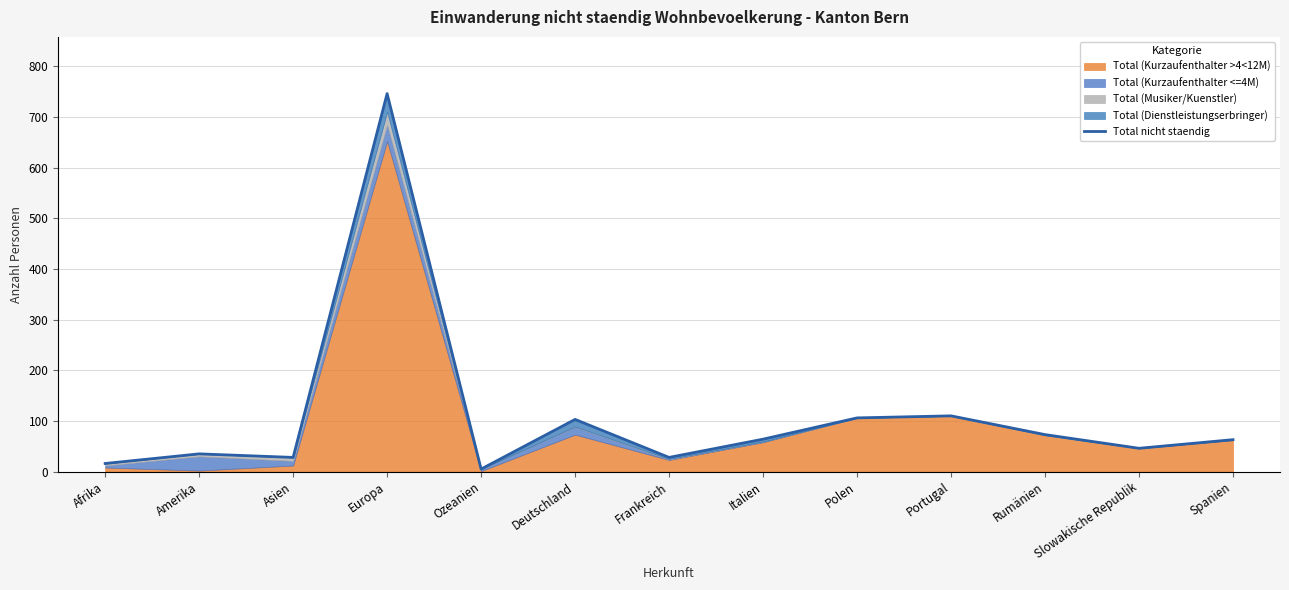

Reading right to left, extract all data points from this chart.

Spanien=63	Slowakische Republik=46	Rumänien=73	Portugal=110	Polen=106	Italien=64	Frankreich=28	Deutschland=103	Ozeanien=5	Europa=746	Asien=28	Amerika=35	Afrika=16